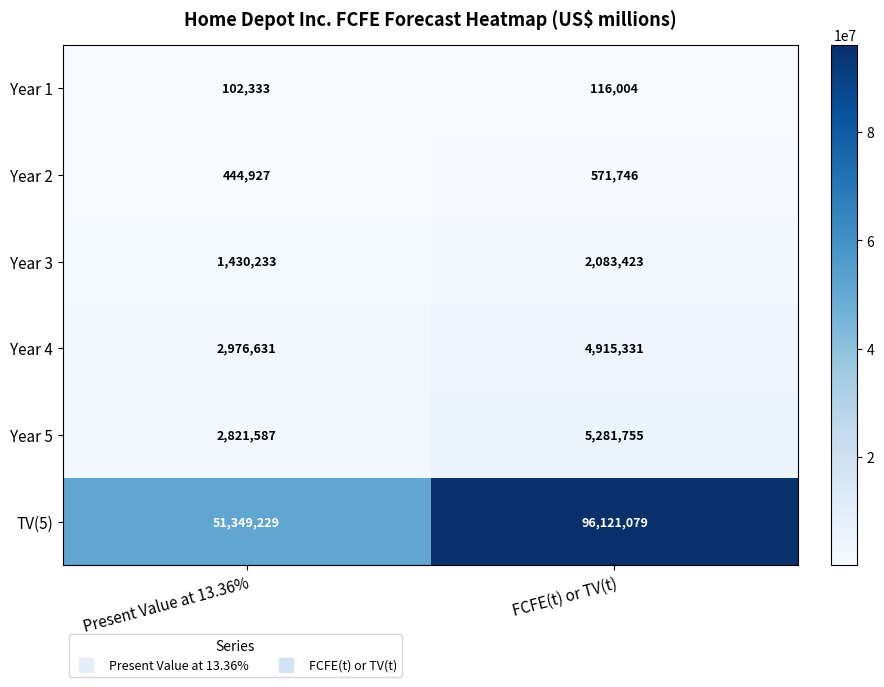

Which series has the largest range (max minus min)?

TV(5)